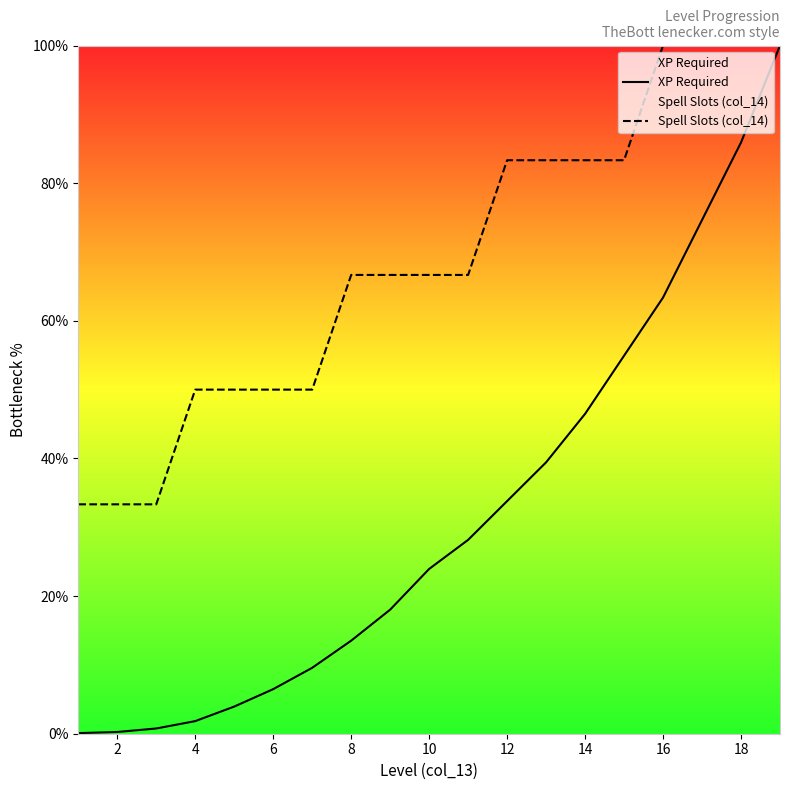

True or false: Spell Slots (col_14) and XP Required intersect in this chart.

False